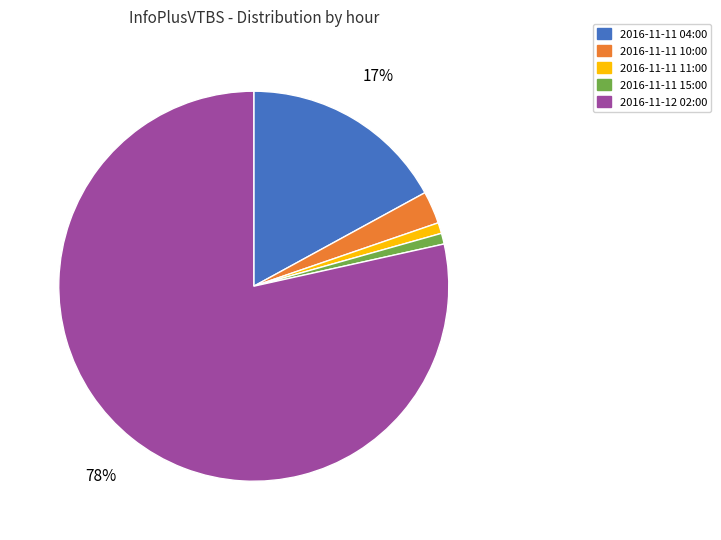

To the nearest percent, what is the average slice percentage?

20%